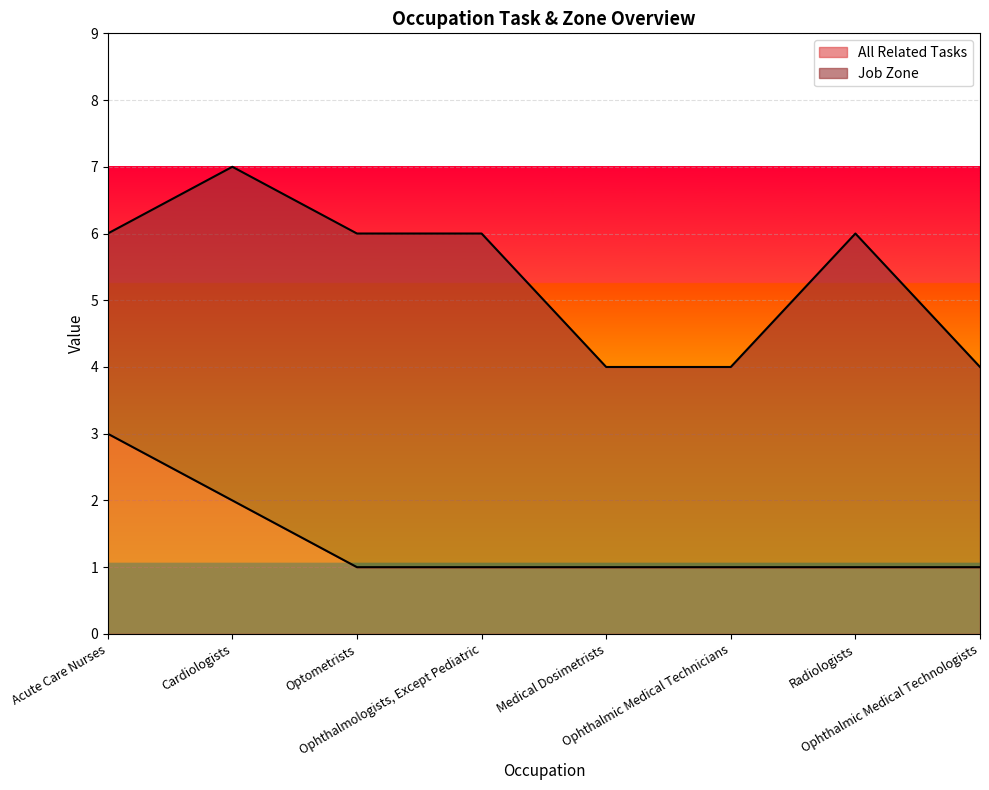

Where is the data nearest to the value 2?

Cardiologists